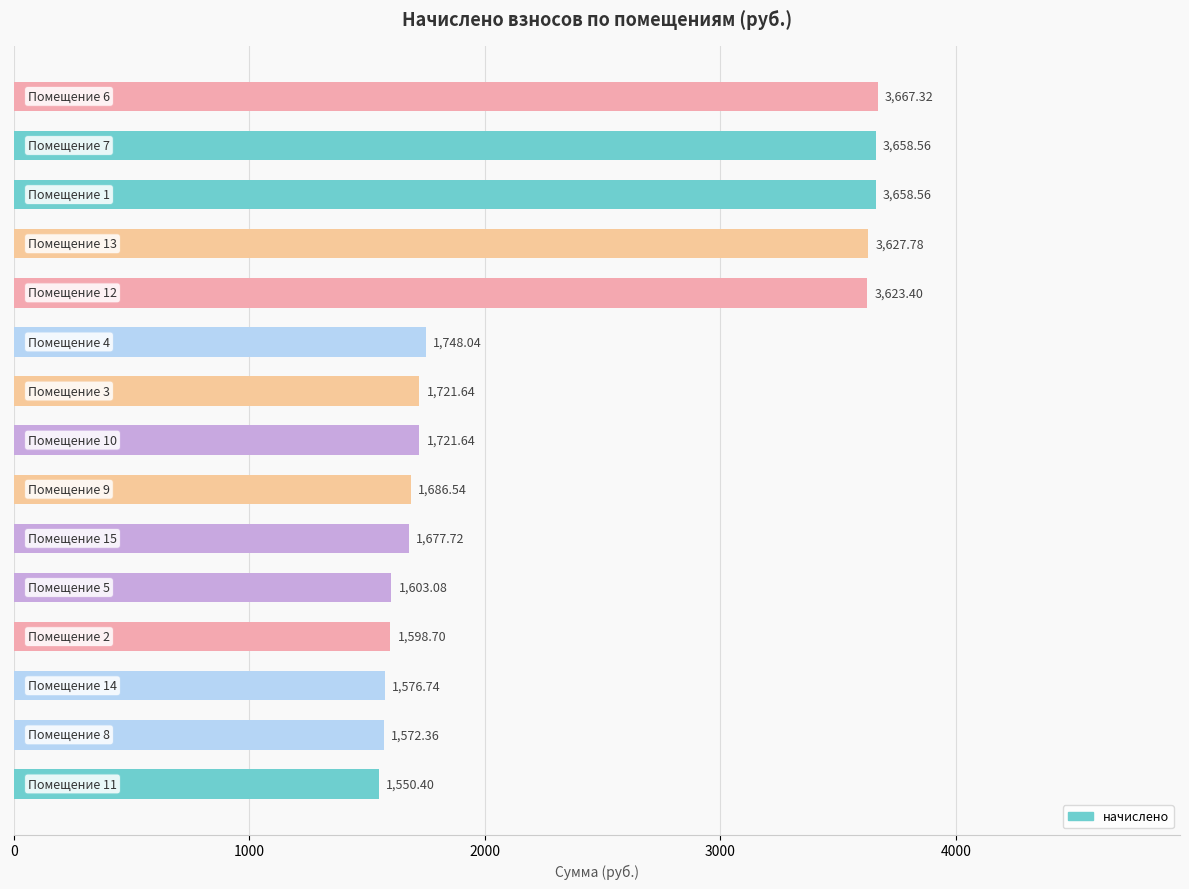

How many data points are above 1721?

8